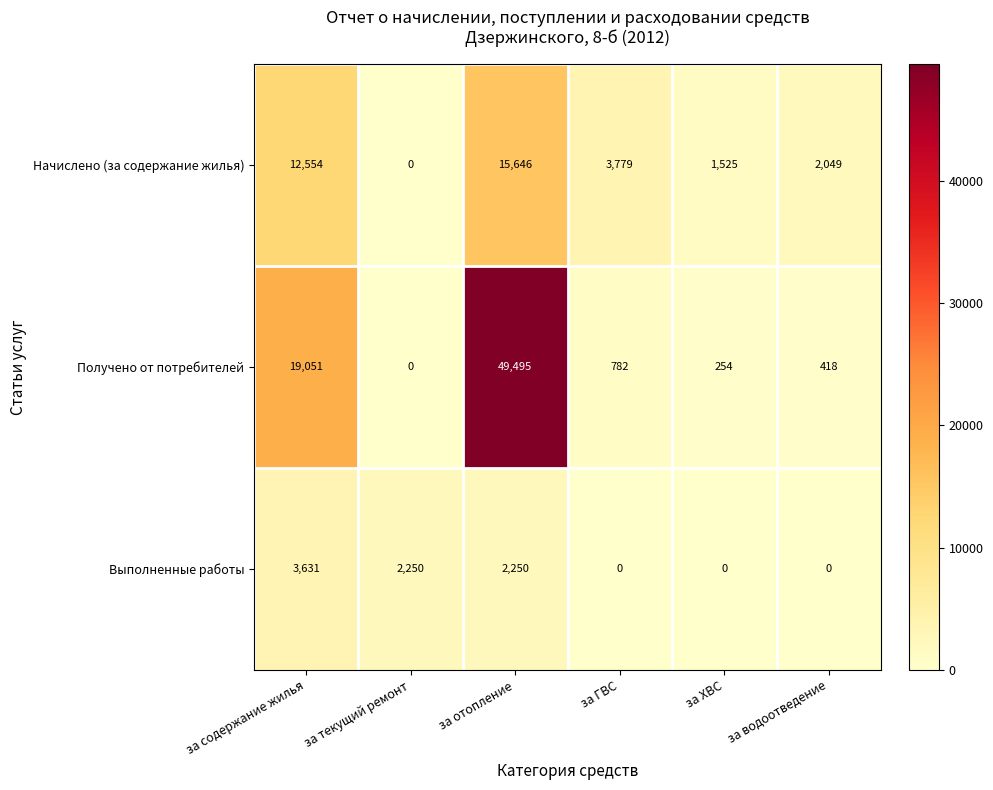

Count the number of categories in the chart.

6